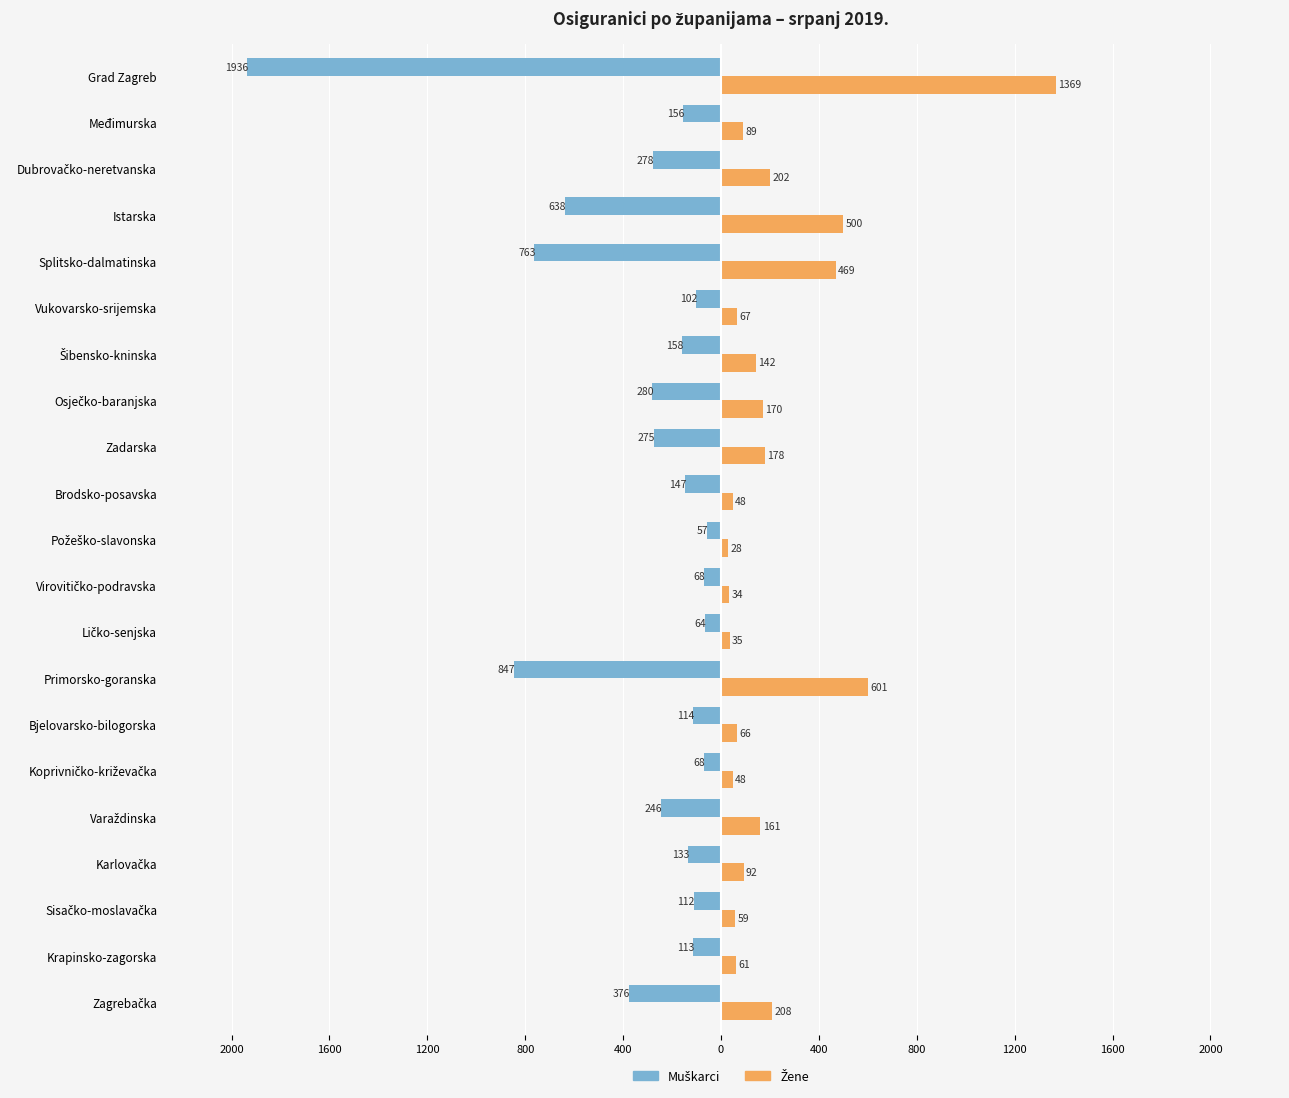

Count the number of categories in the chart.

21